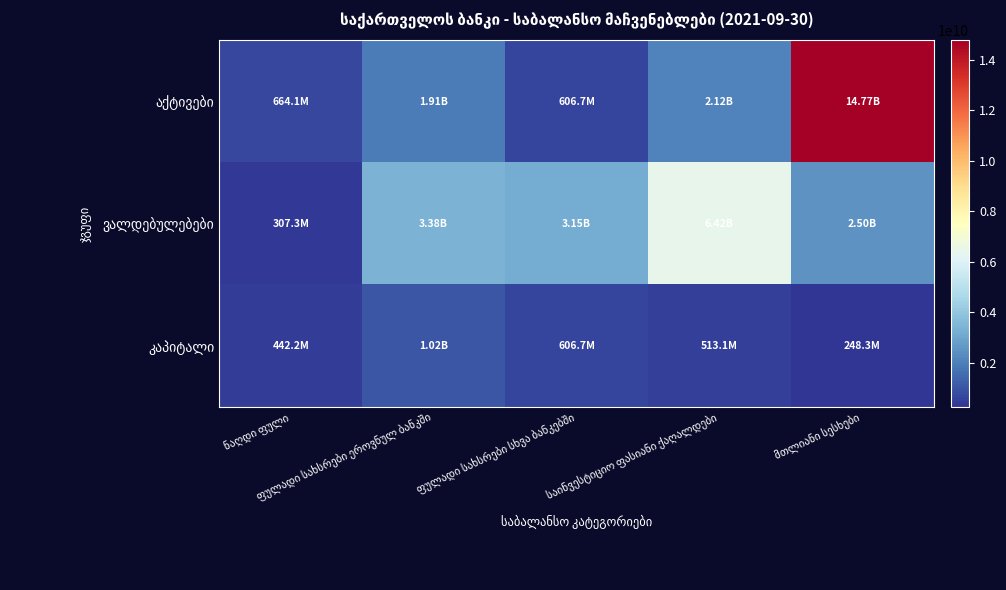

At how many categories does at least one series exceed 11451710593?

1